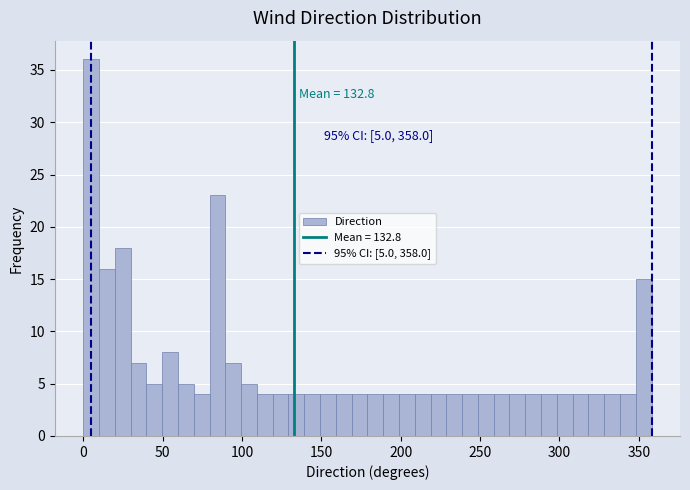

Around what value on the x-axis is the tallest bar? Give the approximate position of its centre, as read against the axis.

5